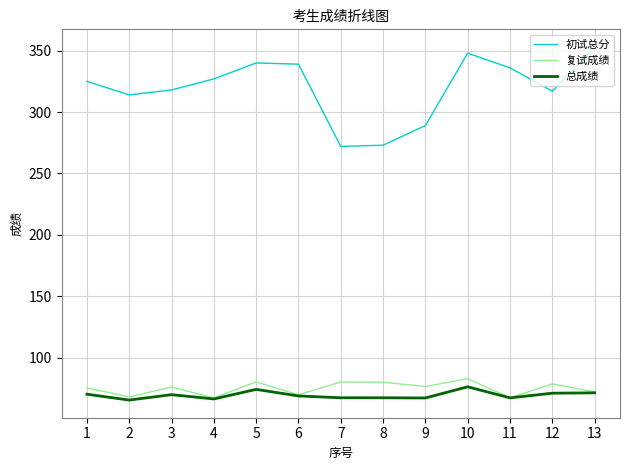

What is the lowest value of the 复试成绩 series?

67.2